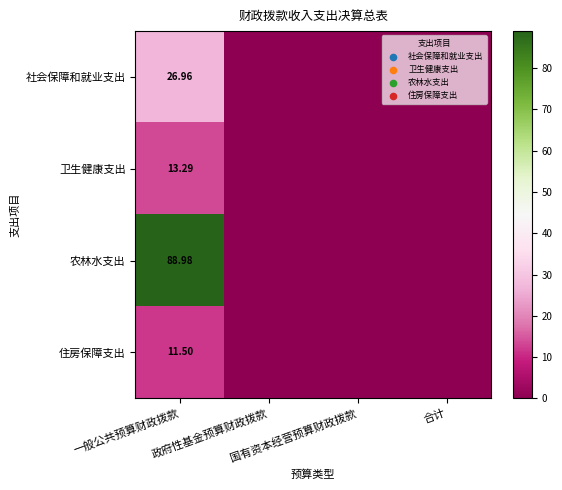

What is the sum of all 卫生健康支出 values?

13.3